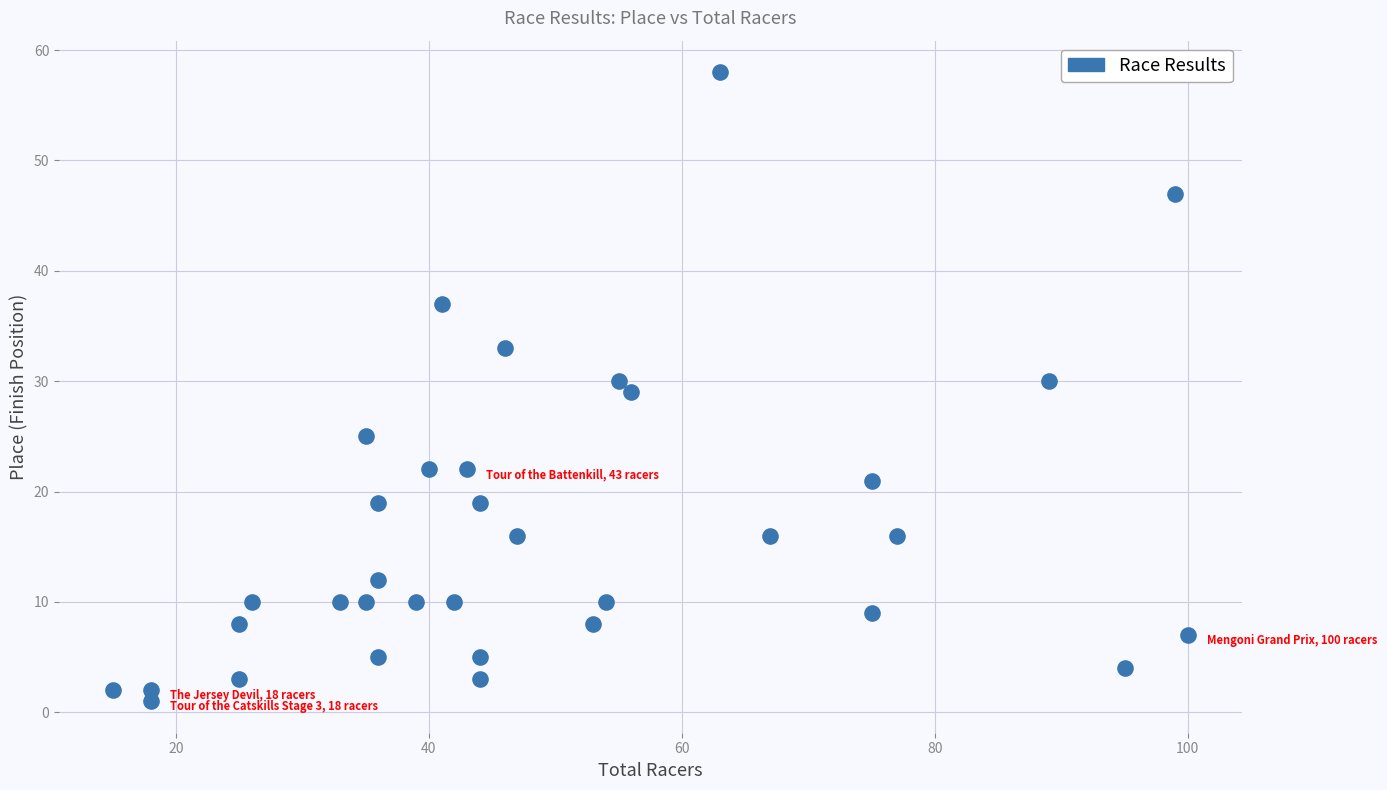

What is the range of Y values (max minus min)?

57